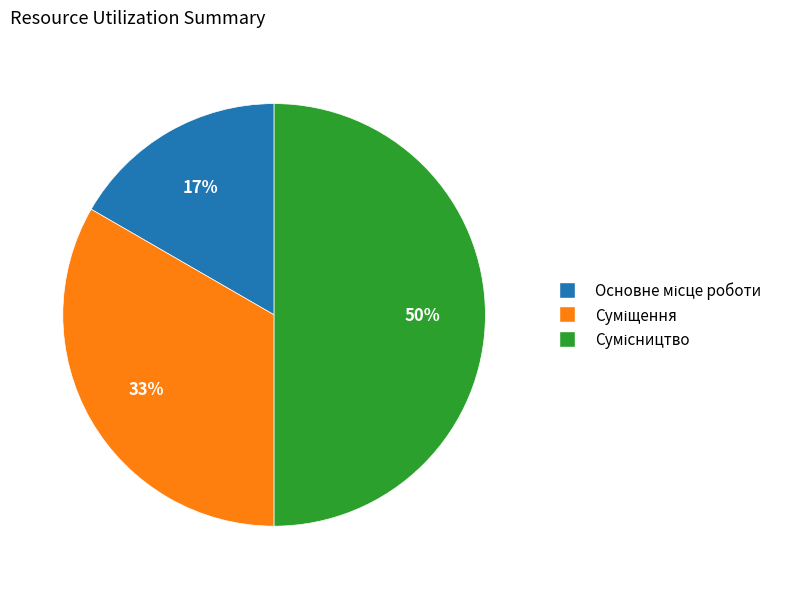

To the nearest percent, what is the difference between the largest and smallest slice percentages?

33%